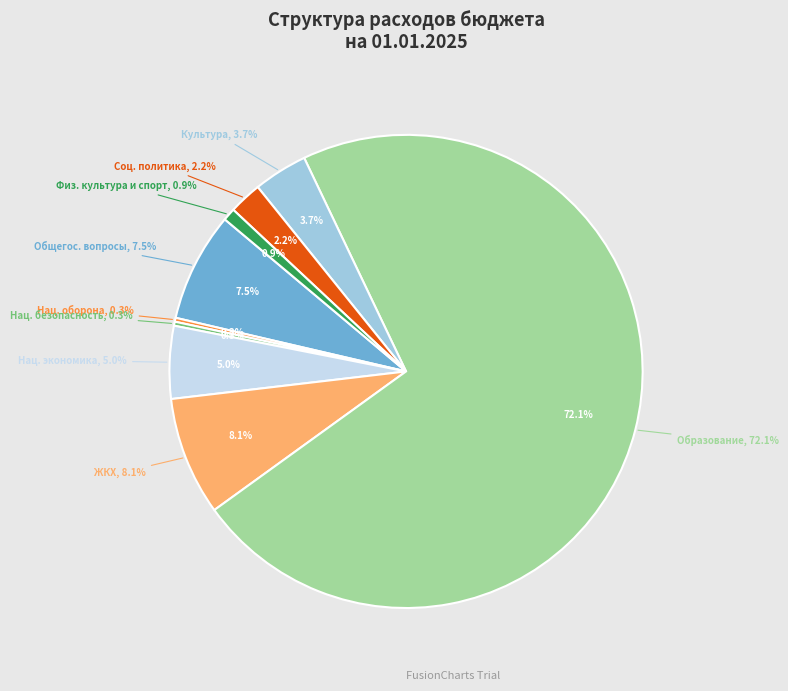

Between НАЦИОНАЛЬНАЯ ОБОРОНА and КУЛЬТУРА, КИНЕМАТОГРАФИЯ, which is larger?

КУЛЬТУРА, КИНЕМАТОГРАФИЯ